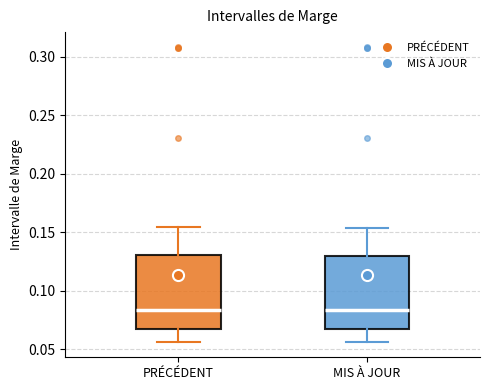

Where is the lower edge of the box for MIS À JOUR on the y-axis? The values are not printed on the chart, so give them approximately, as read against the axis.

0.065